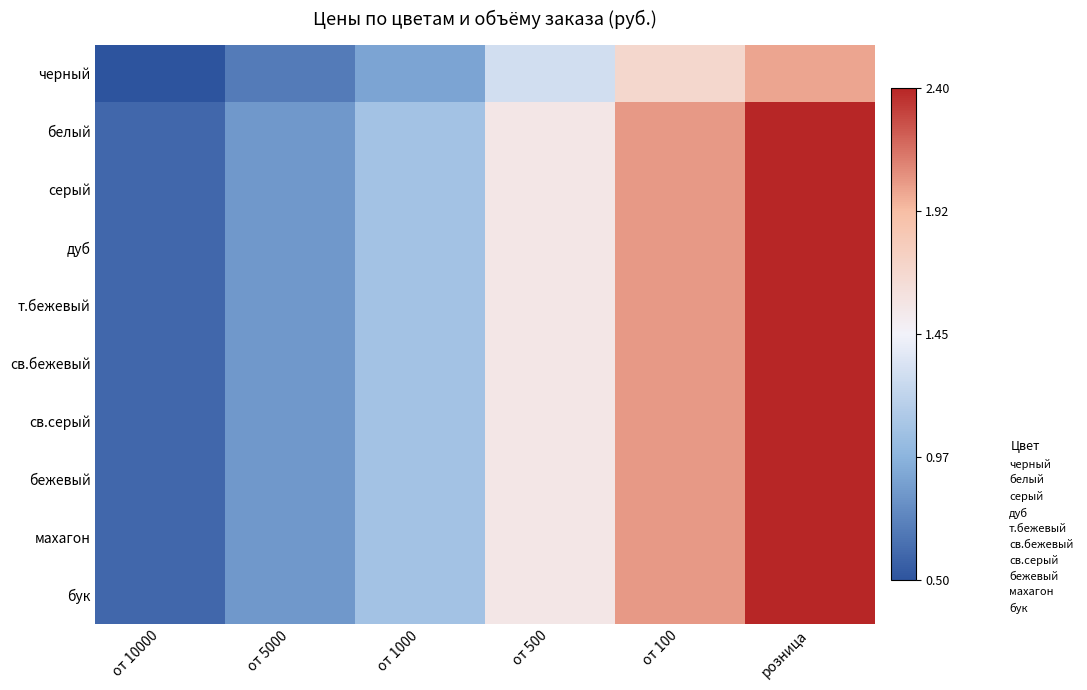

At which category does the chart reach its minimum across all series?

от 10000